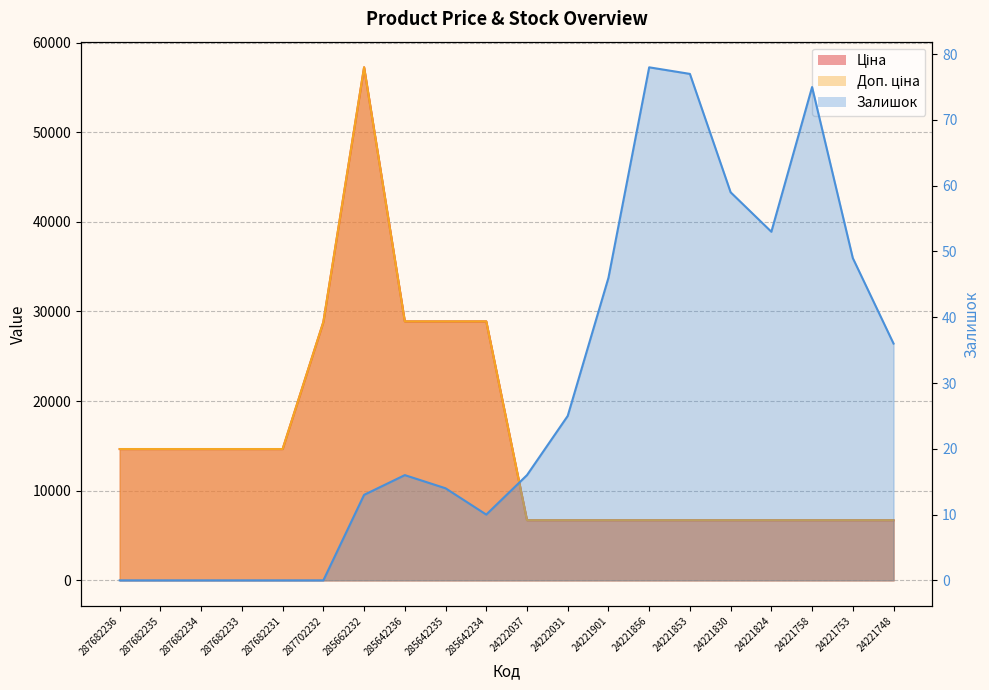

At which label is Доп. ціна closest to 31972?

285642236